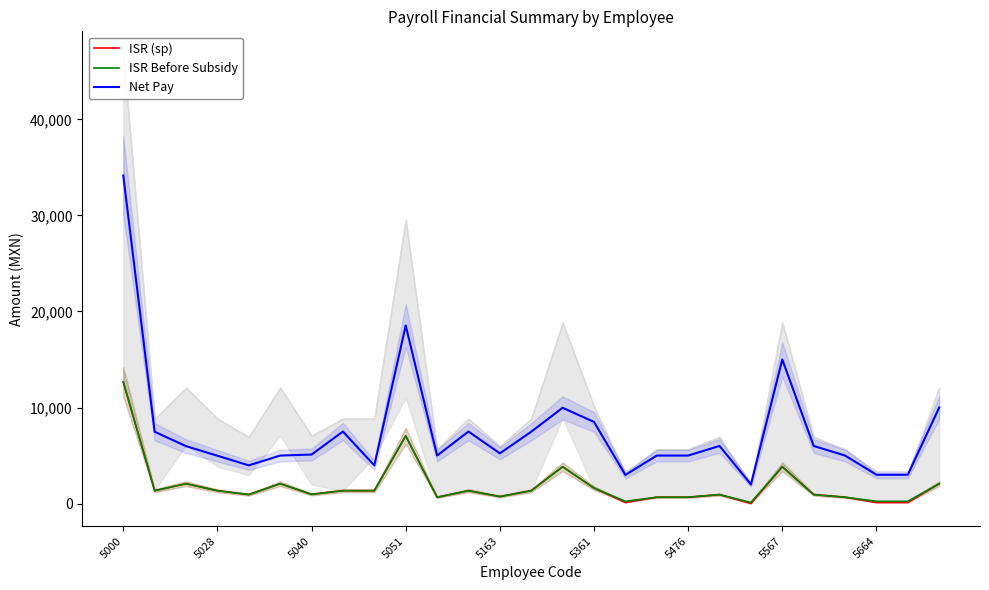

True or false: ISR Before Subsidy and ISR (sp) intersect in this chart.

False